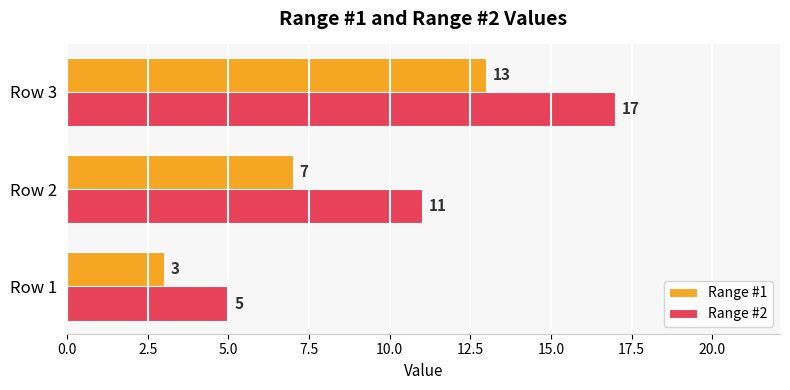

What is the approximate value of Range #1 at Row 2?

7